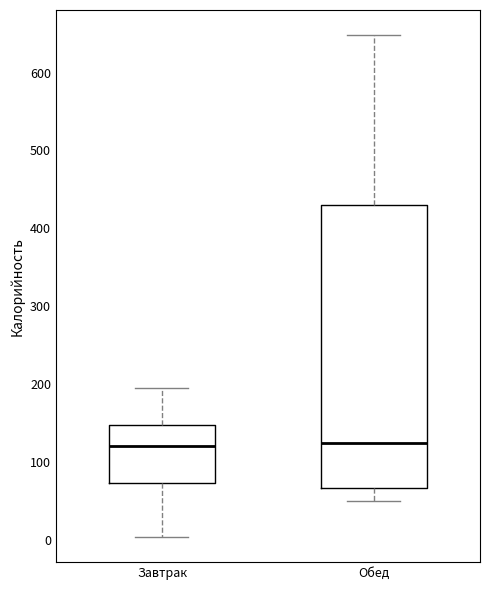

Which box is the tallest, from its lower edge to its upper edge?

Обед